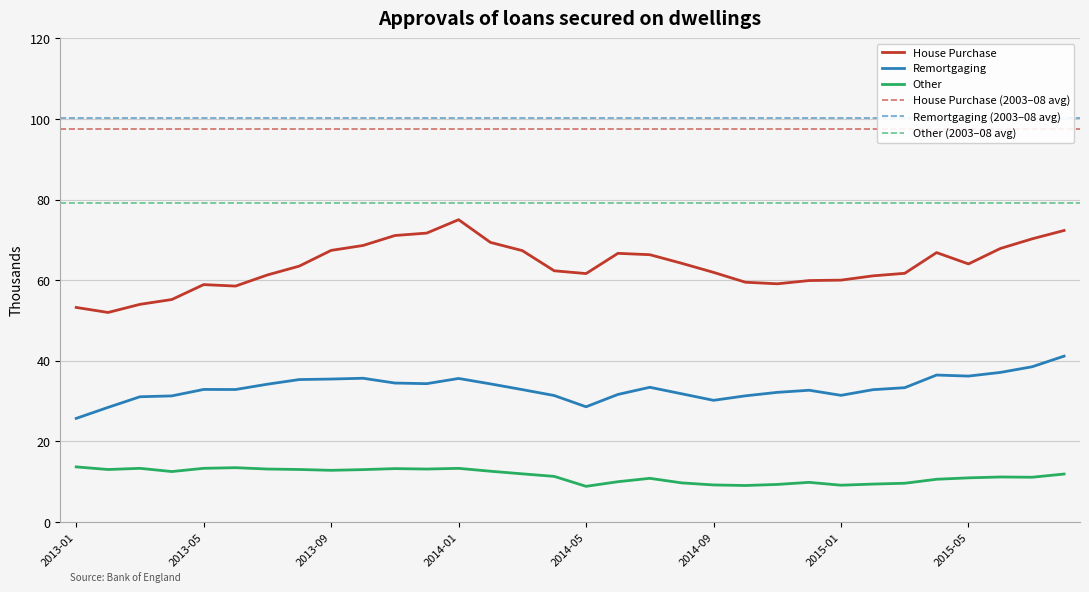

What is the maximum value shown in the chart?

75.0